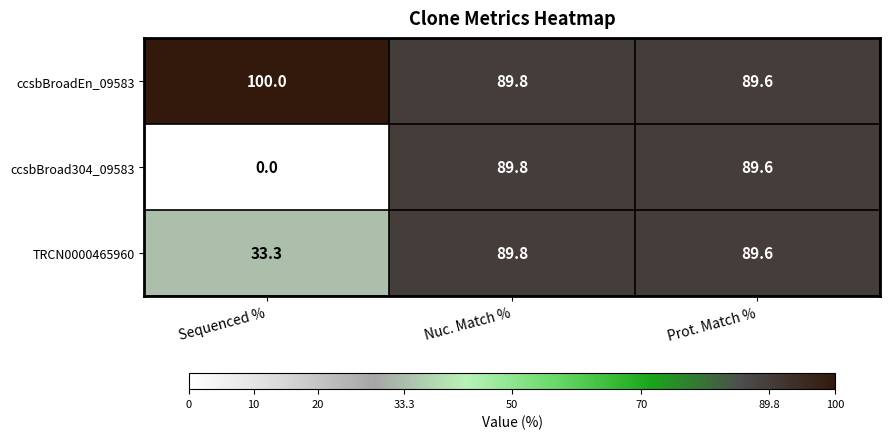

Reading left to right, list all the values displayed in this chart.

ccsbBroadEn_09583: Sequenced %=100.0	Nuc. Match %=89.8	Prot. Match %=89.6
ccsbBroad304_09583: Sequenced %=0.0	Nuc. Match %=89.8	Prot. Match %=89.6
TRCN0000465960: Sequenced %=33.3	Nuc. Match %=89.8	Prot. Match %=89.6